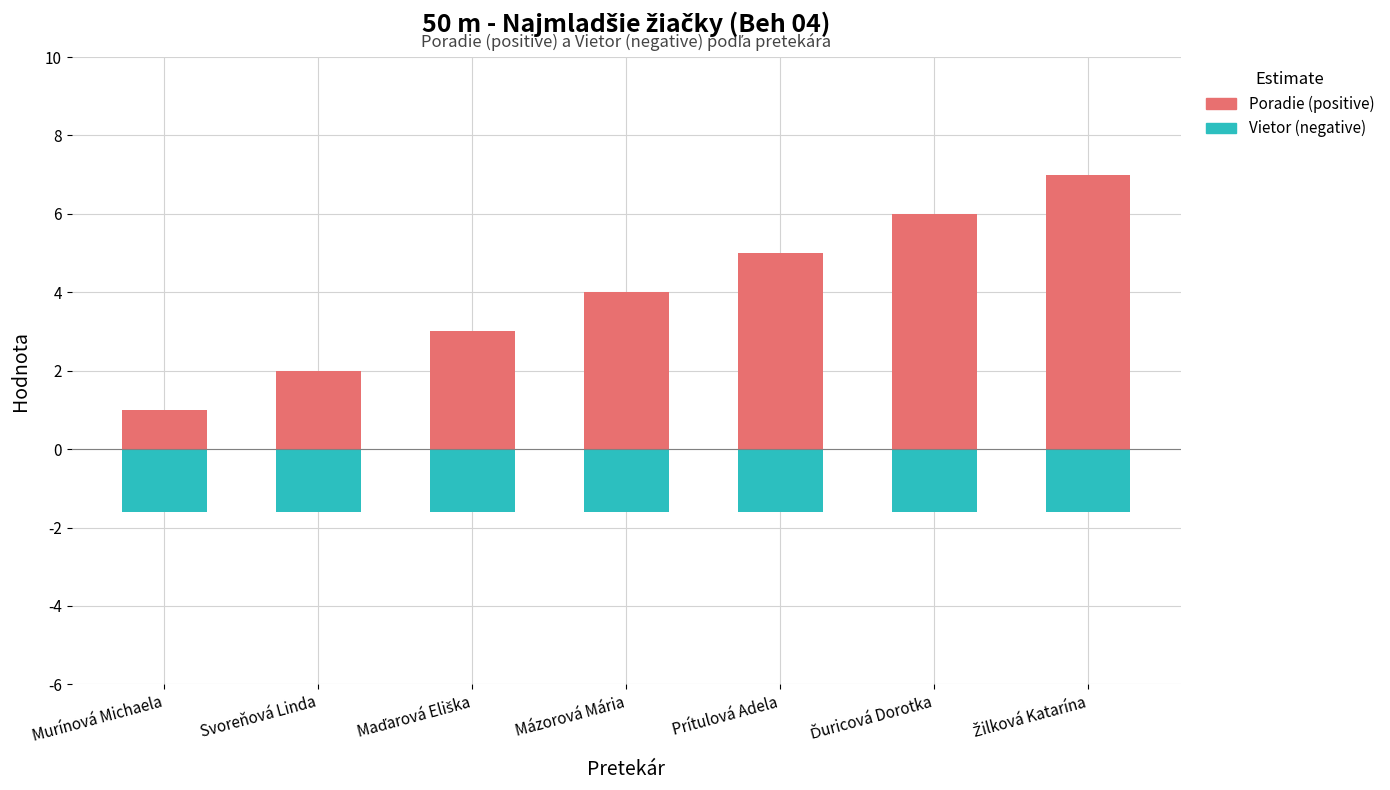

What is the maximum value shown in the chart?

7.0